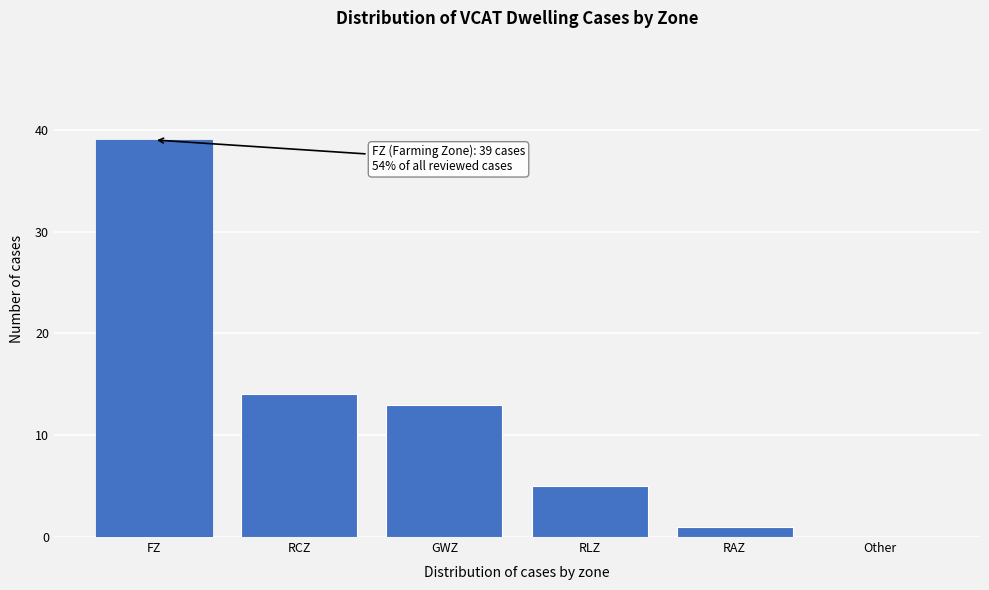

Reading right to left, what are all the values shown in this chart?

Other=0	RAZ=1	RLZ=5	GWZ=13	RCZ=14	FZ=39